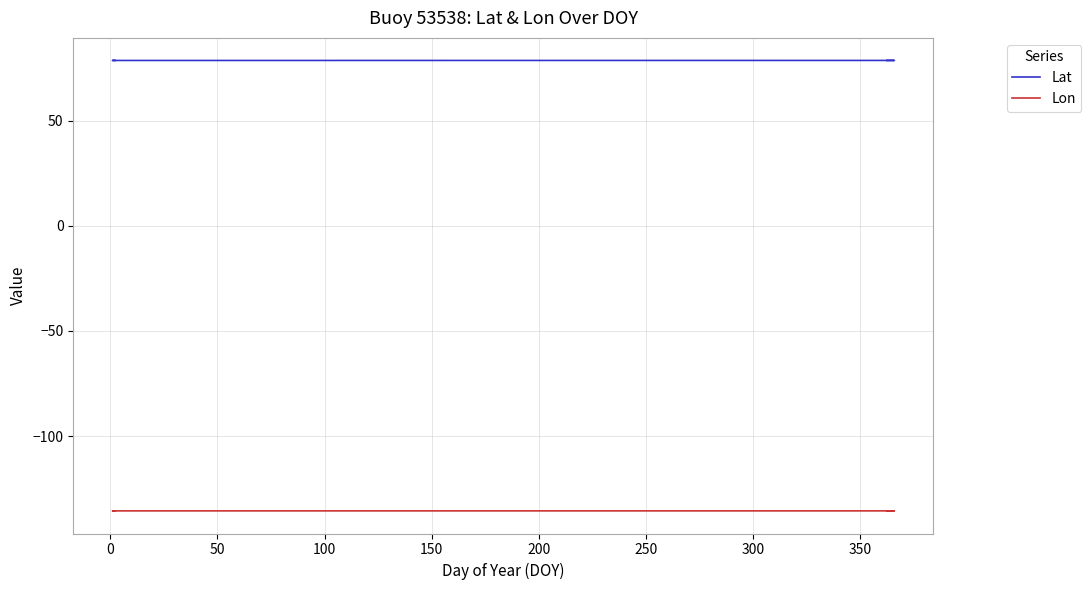

In Lat, how many points are higher than both neighbors (excluding endpoints)?

13